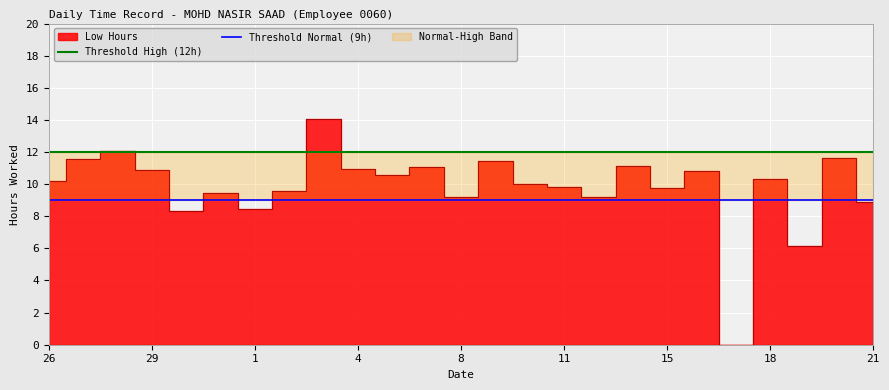

Read the Threshold High (12h) value at 18.

12